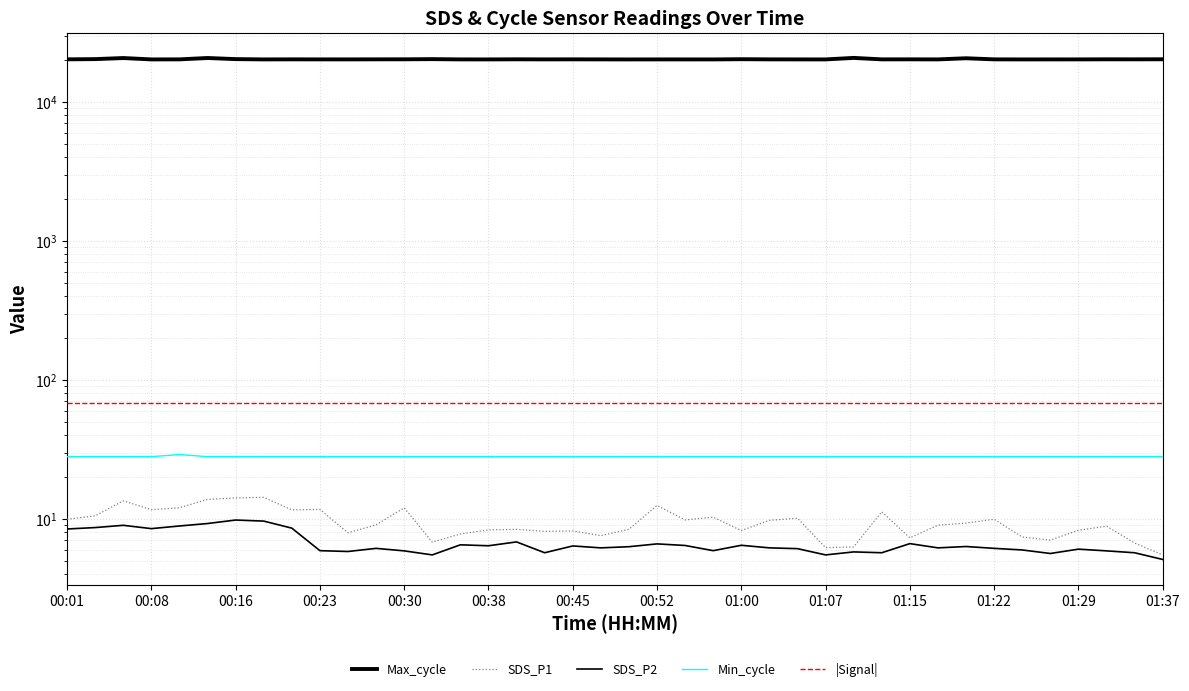

What is the minimum value shown in the chart?

5.1